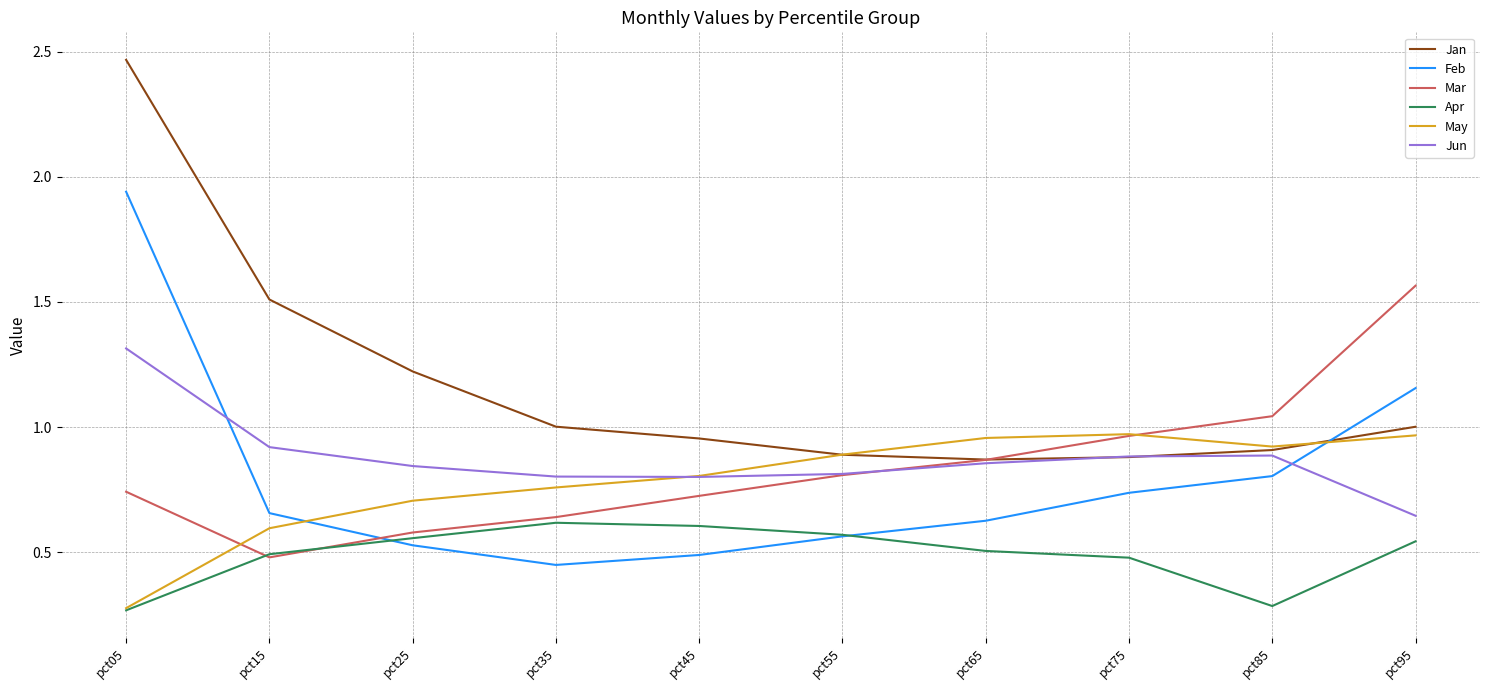

Which category has the highest value across all series?

pct05